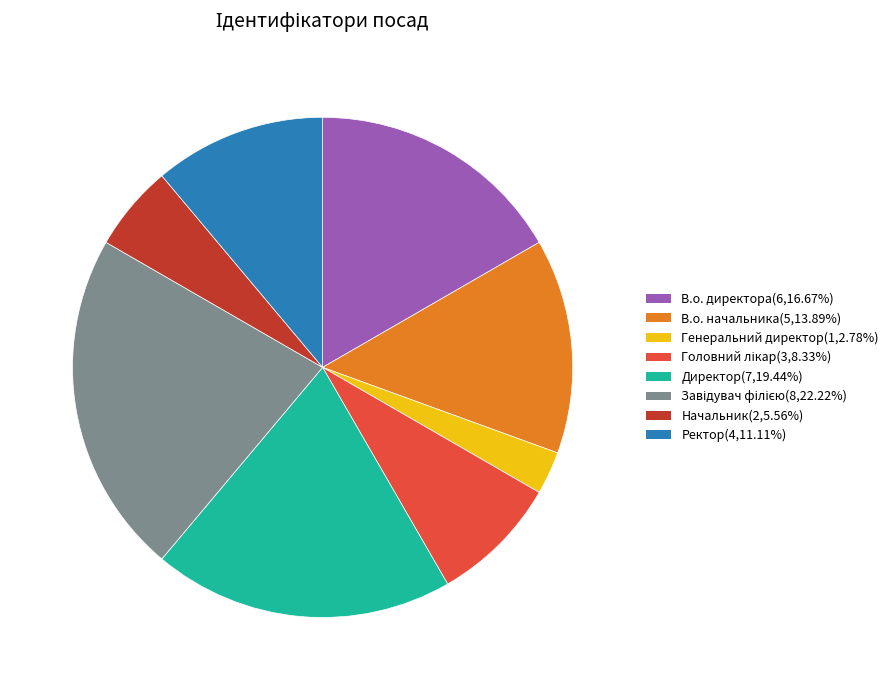

Combined, do Директор and В.о. начальника account for over 50%?

No